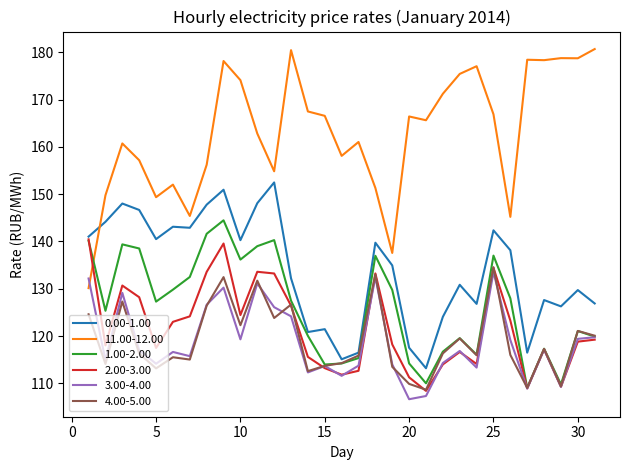

What are all the series names shown in the legend?

0.00-1.00, 11.00-12.00, 1.00-2.00, 2.00-3.00, 3.00-4.00, 4.00-5.00